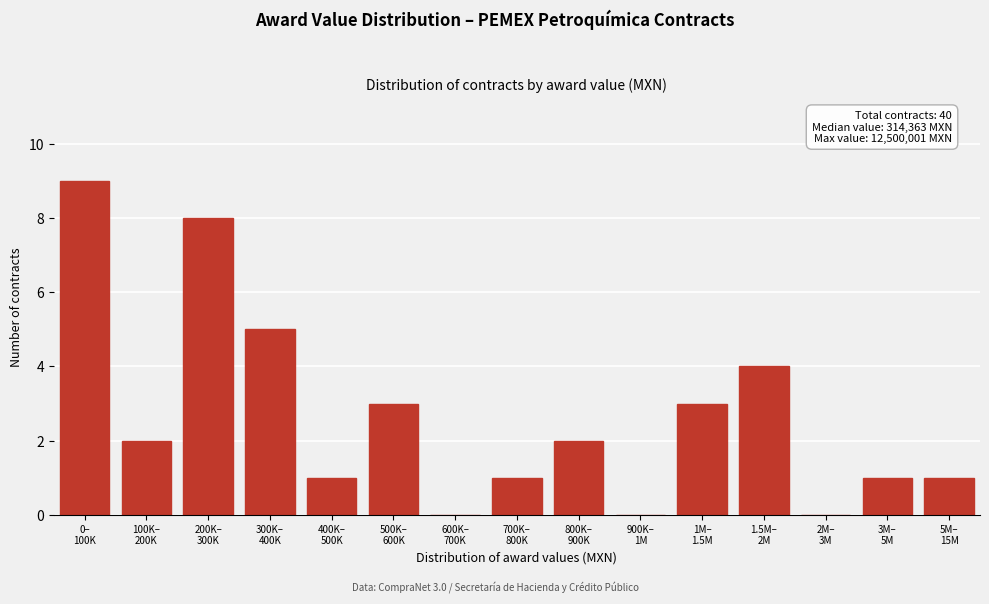

What is the sum of all values?

40